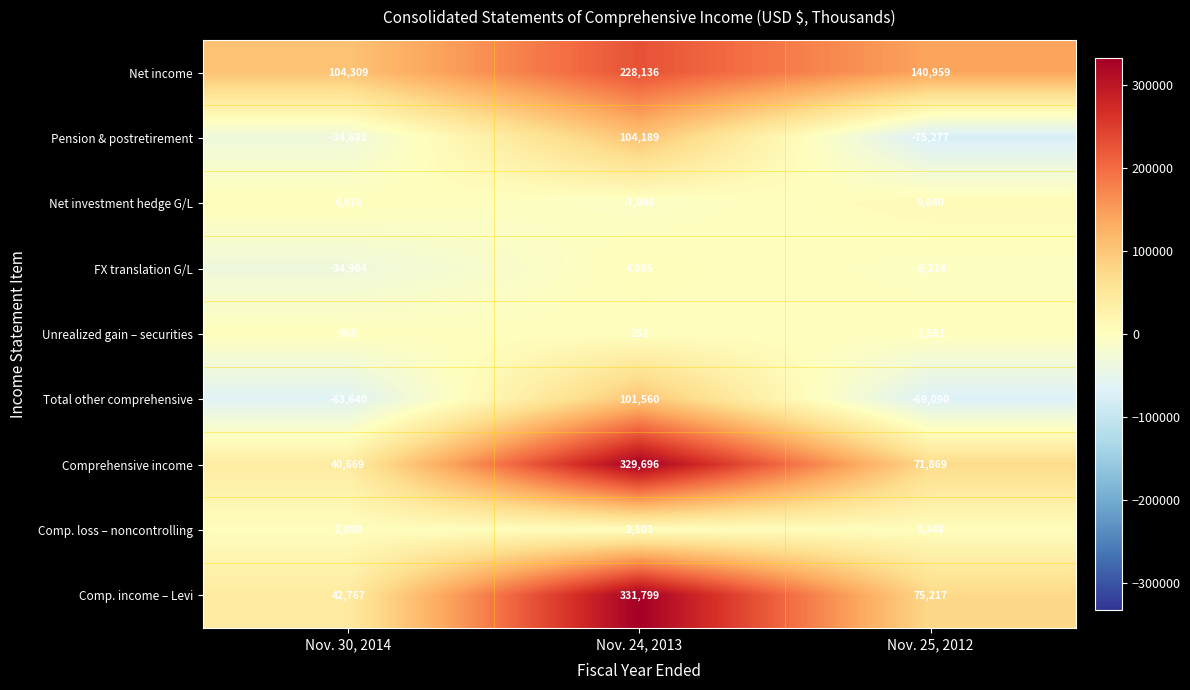

What is the minimum value shown in the chart?

-75277